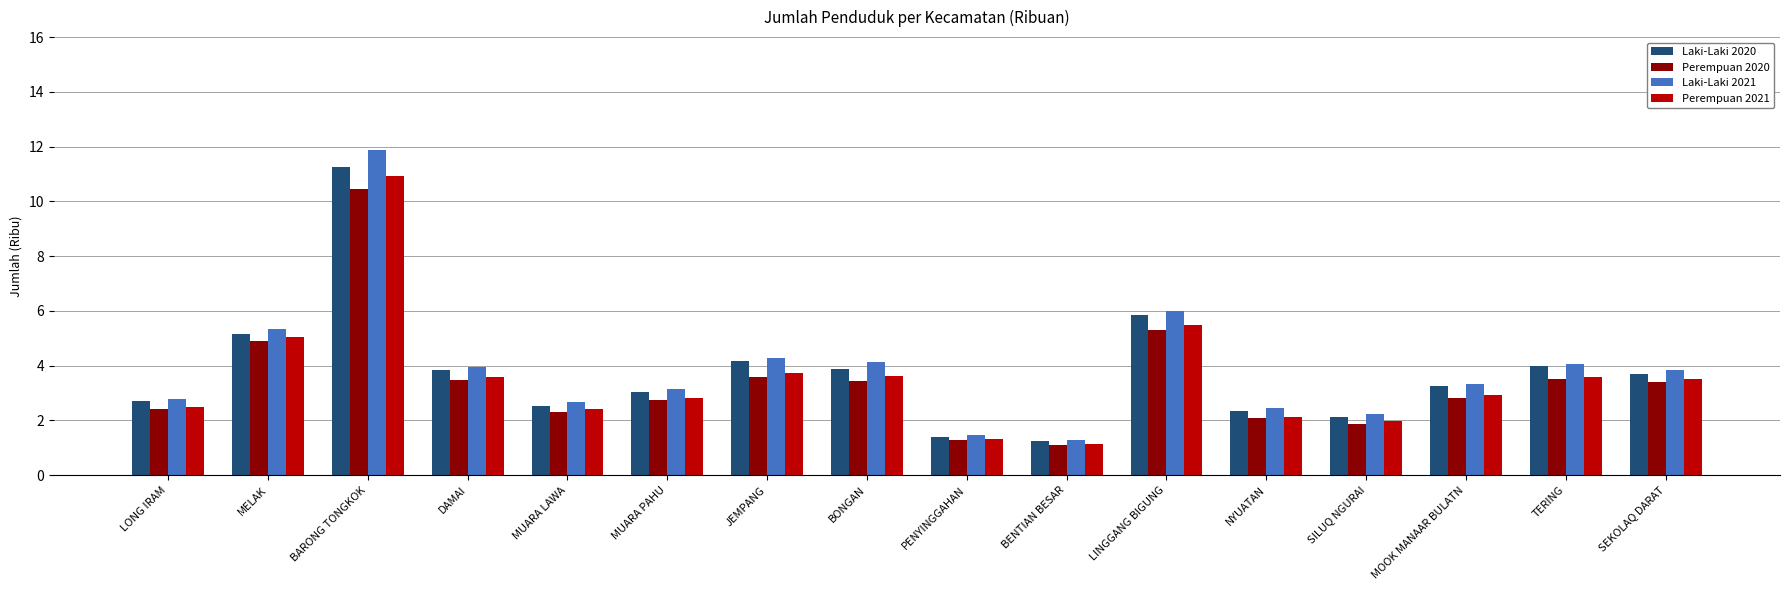

What is the smallest value displayed?

1.1